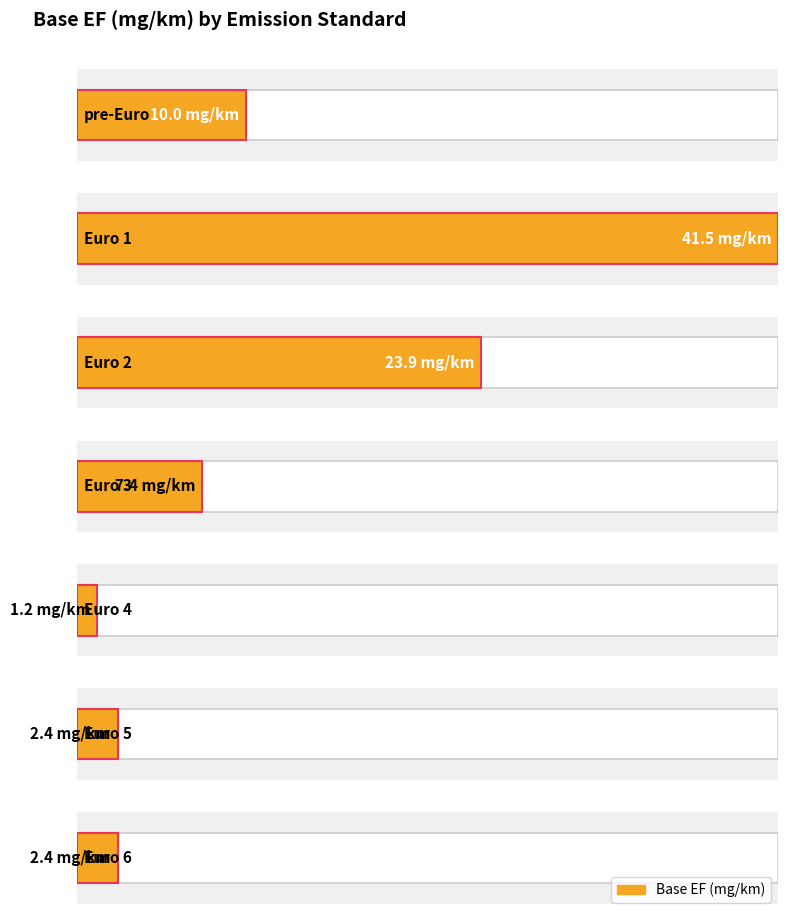

What is the label of the 2nd bar from the left?

Euro 1